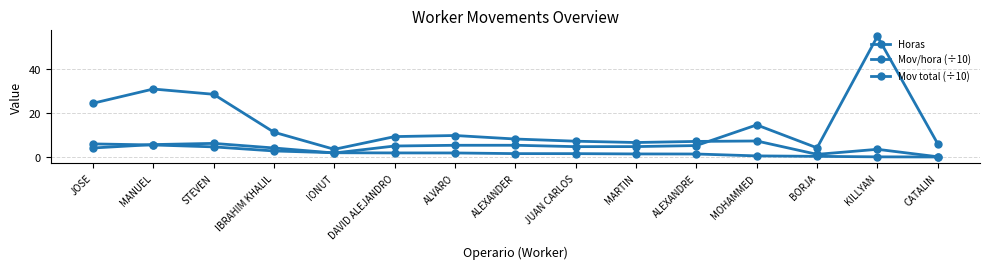

What is the value of the Horas point at the 12th from the left?

0.5